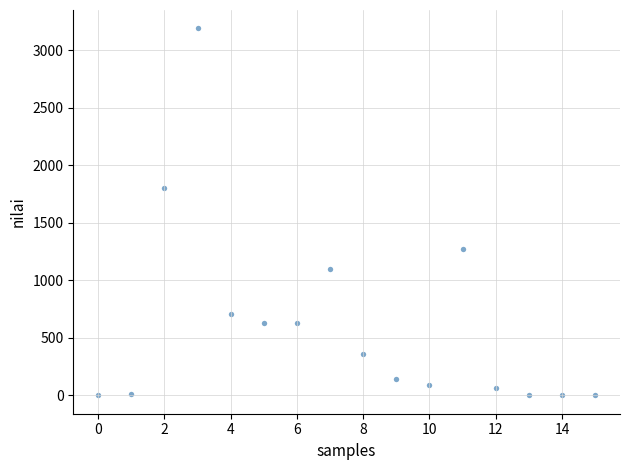

What Y value in the scatter plot is closest to 1596?

1802